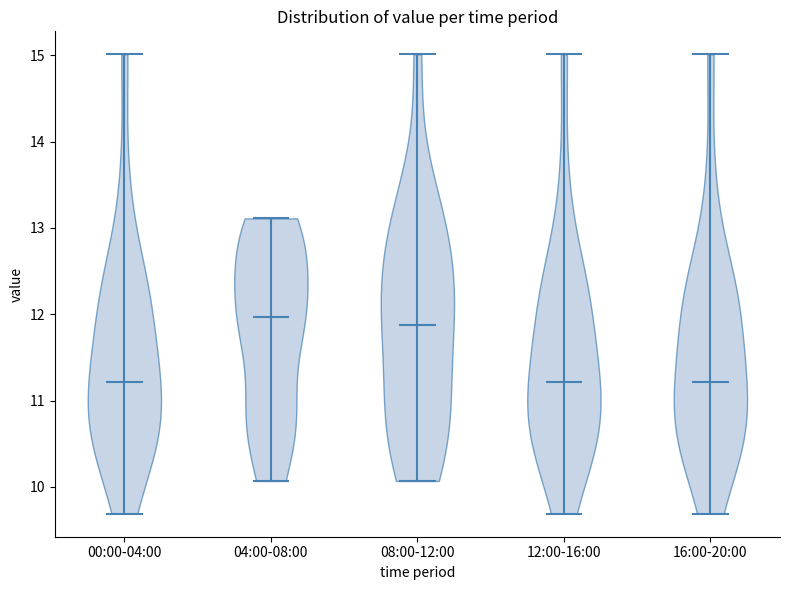

What is the lowest point the violin for 04:00-08:00 reaches on the y-axis? The values are not printed on the chart, so give them approximately, as read against the axis.

10.1